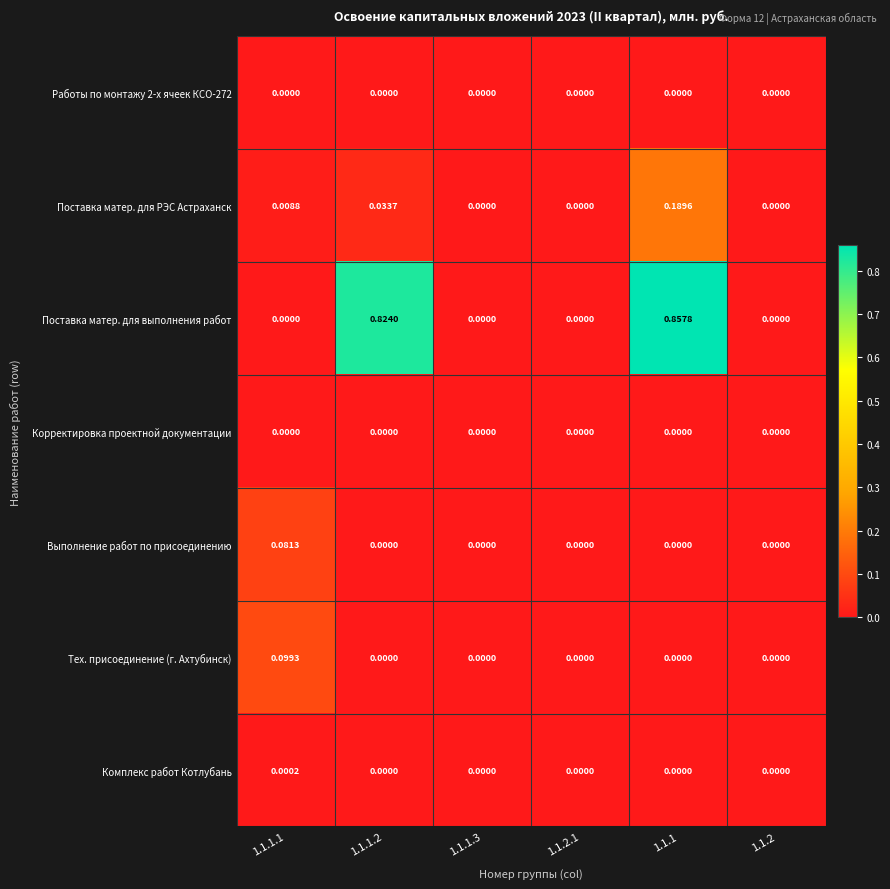

How many data points does each series have?

6